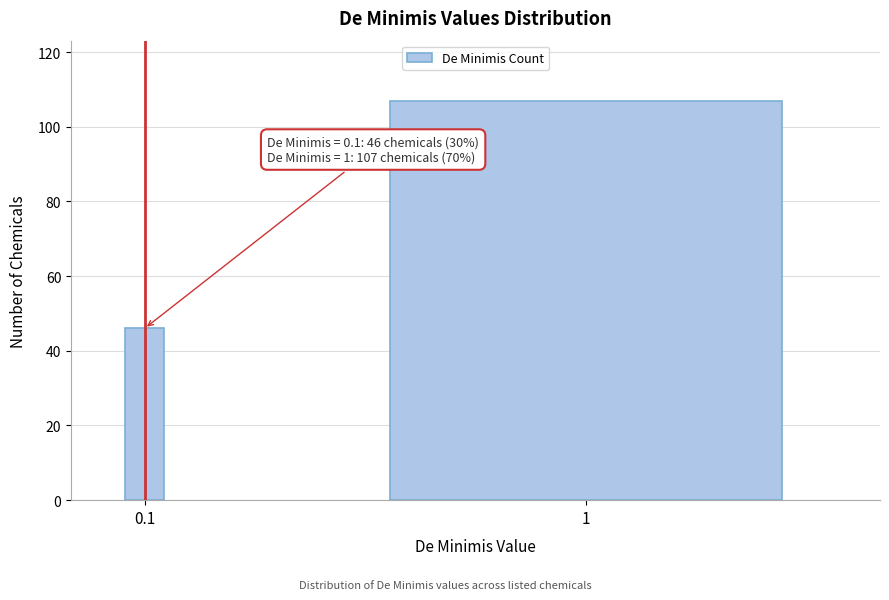

Reading right to left, transcribe all the data shown in this chart.

107	46